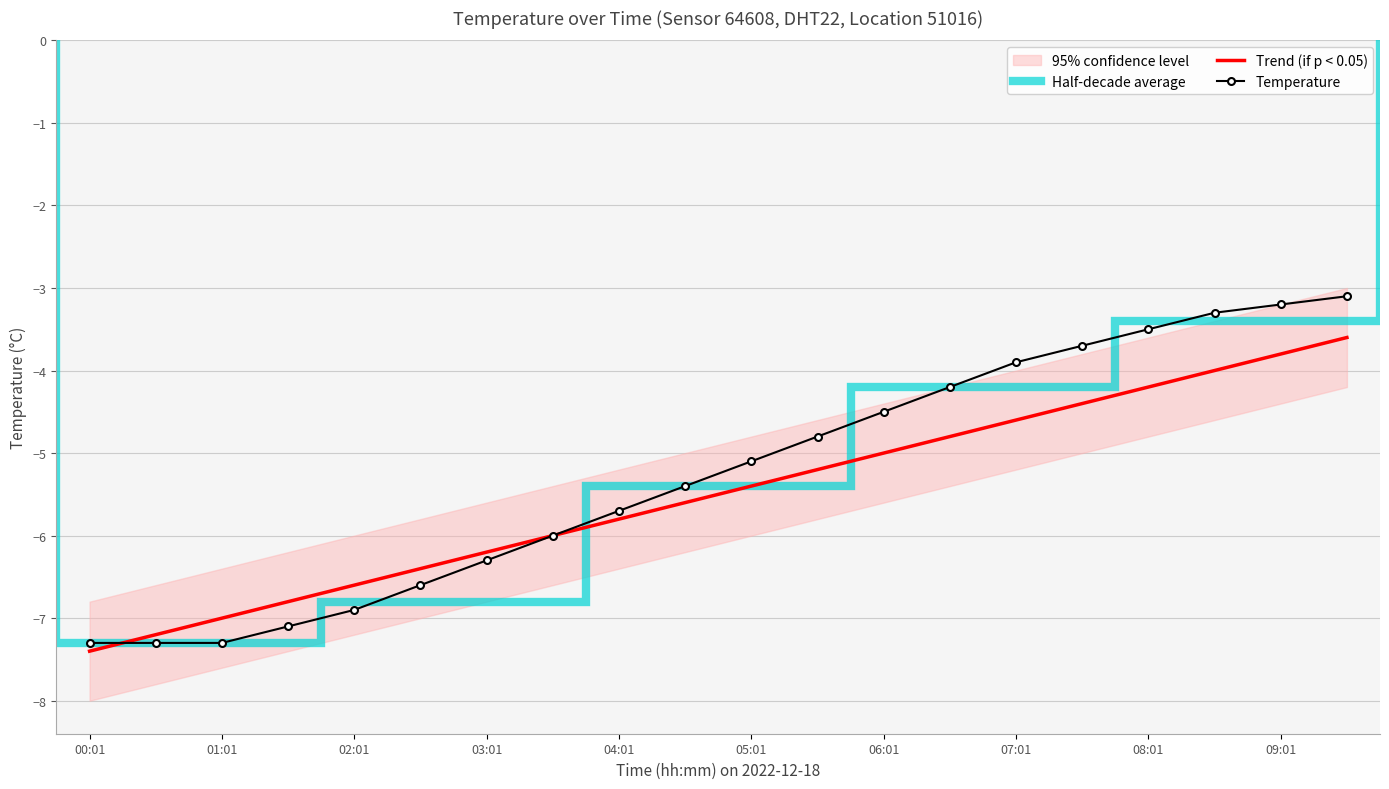

Which series changed the most between 11 and 19?

Temperature